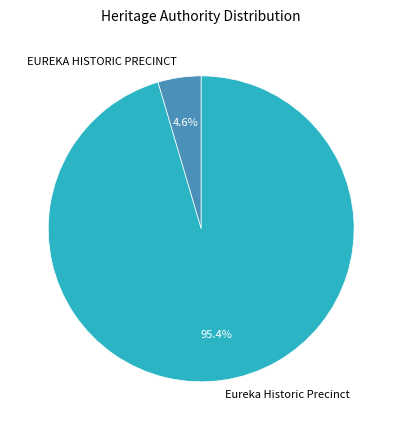

To the nearest percent, what is the combined percentage of EUREKA HISTORIC PRECINCT and Eureka Historic Precinct?

100%